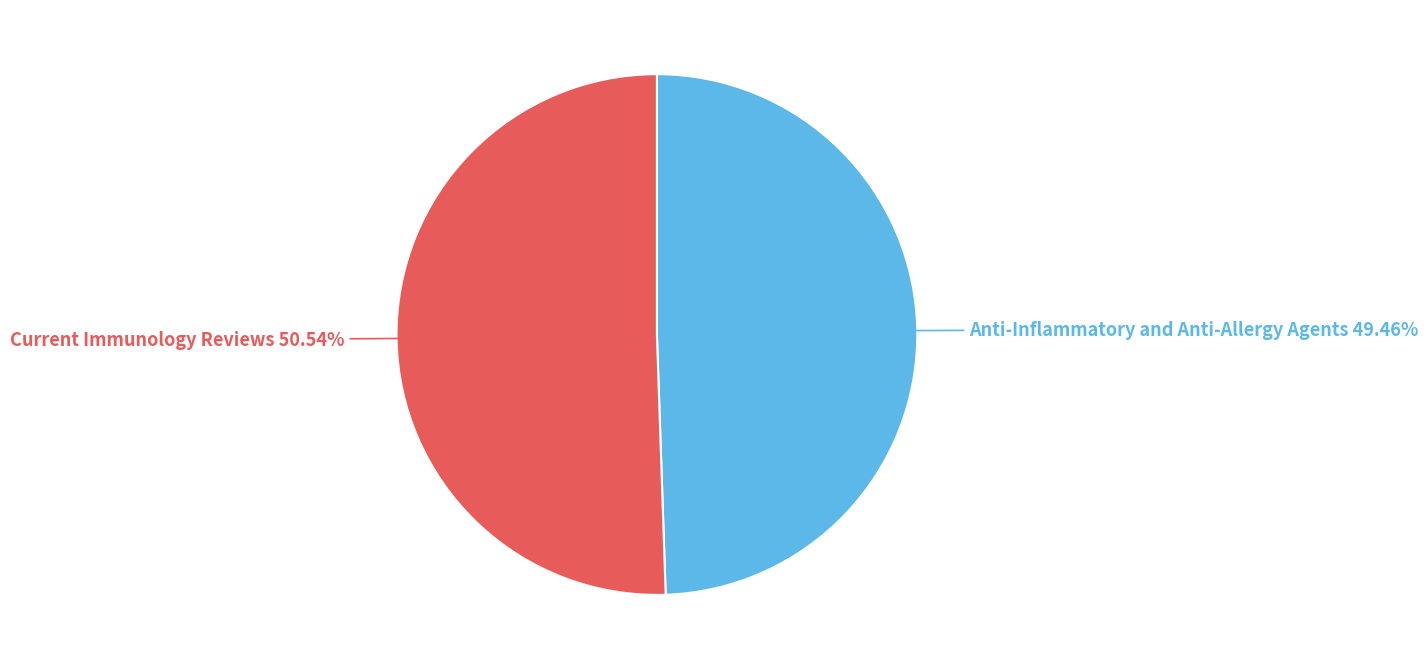

What percentage is the Anti-Inflammatory and Anti-Allergy Agents slice, to the nearest percent?

49%